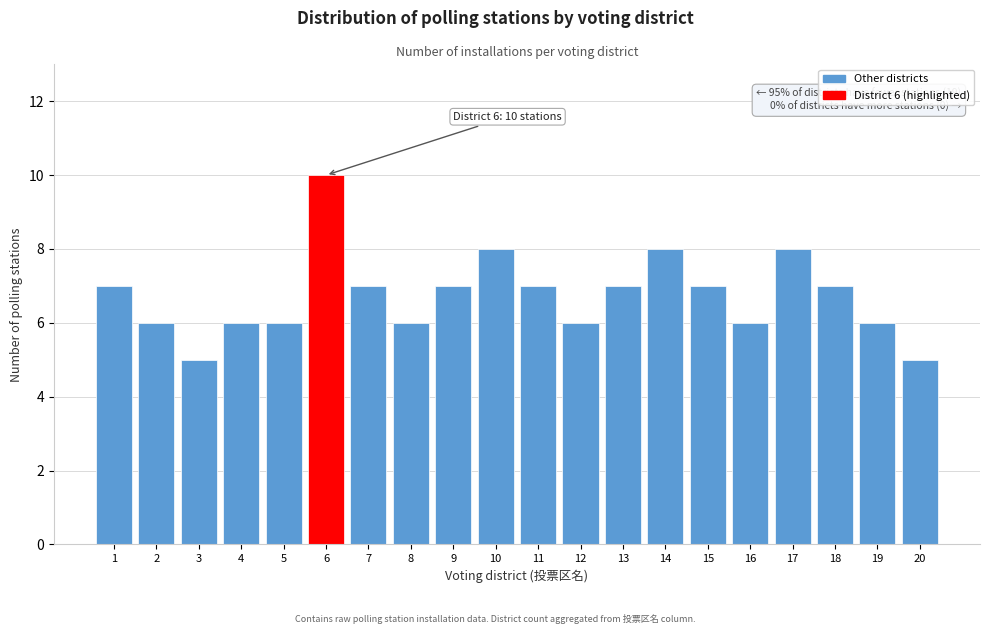

Reading left to right, list all the values displayed in this chart.

1=7	2=6	3=5	4=6	5=6	6=10	7=7	8=6	9=7	10=8	11=7	12=6	13=7	14=8	15=7	16=6	17=8	18=7	19=6	20=5